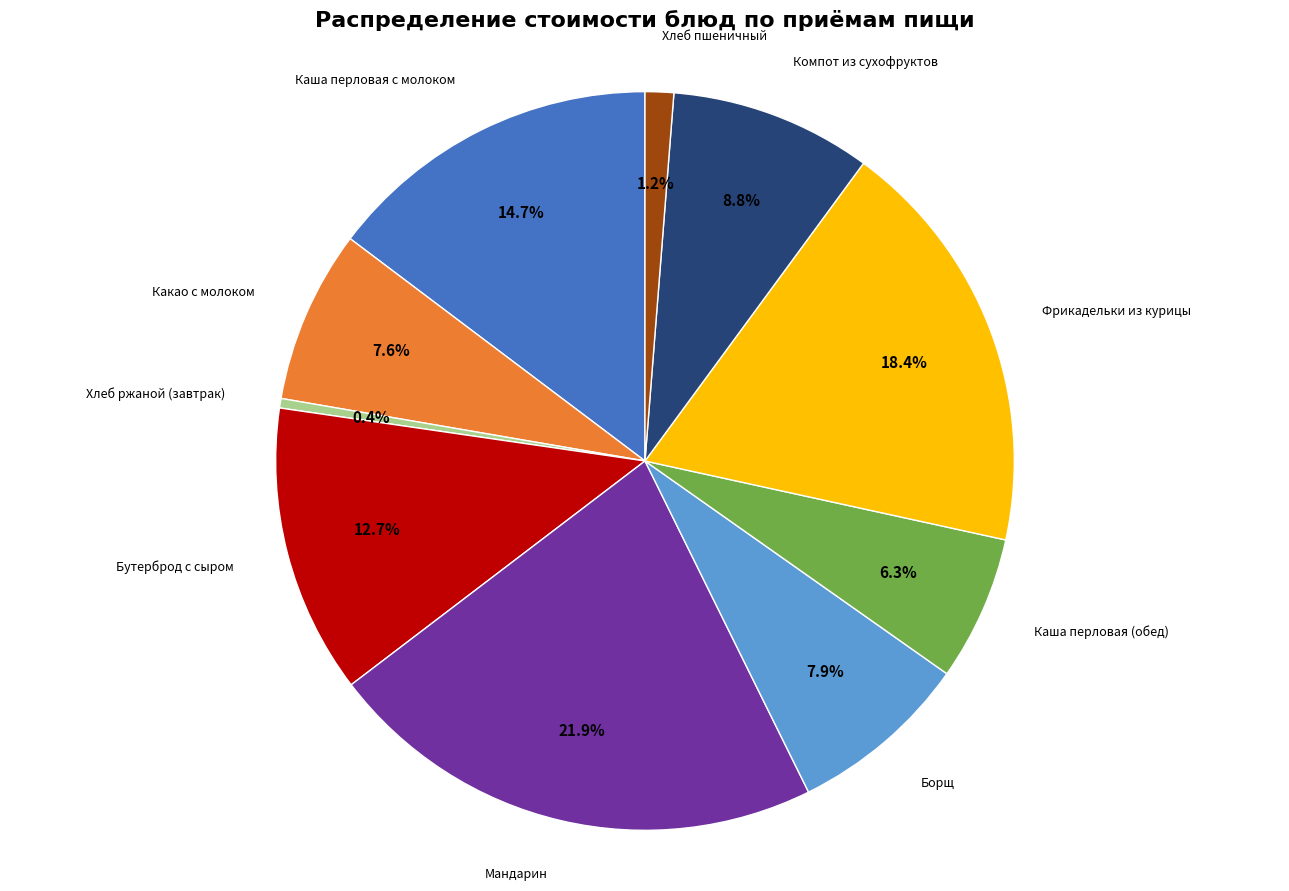

Does any single category account for the majority?

No